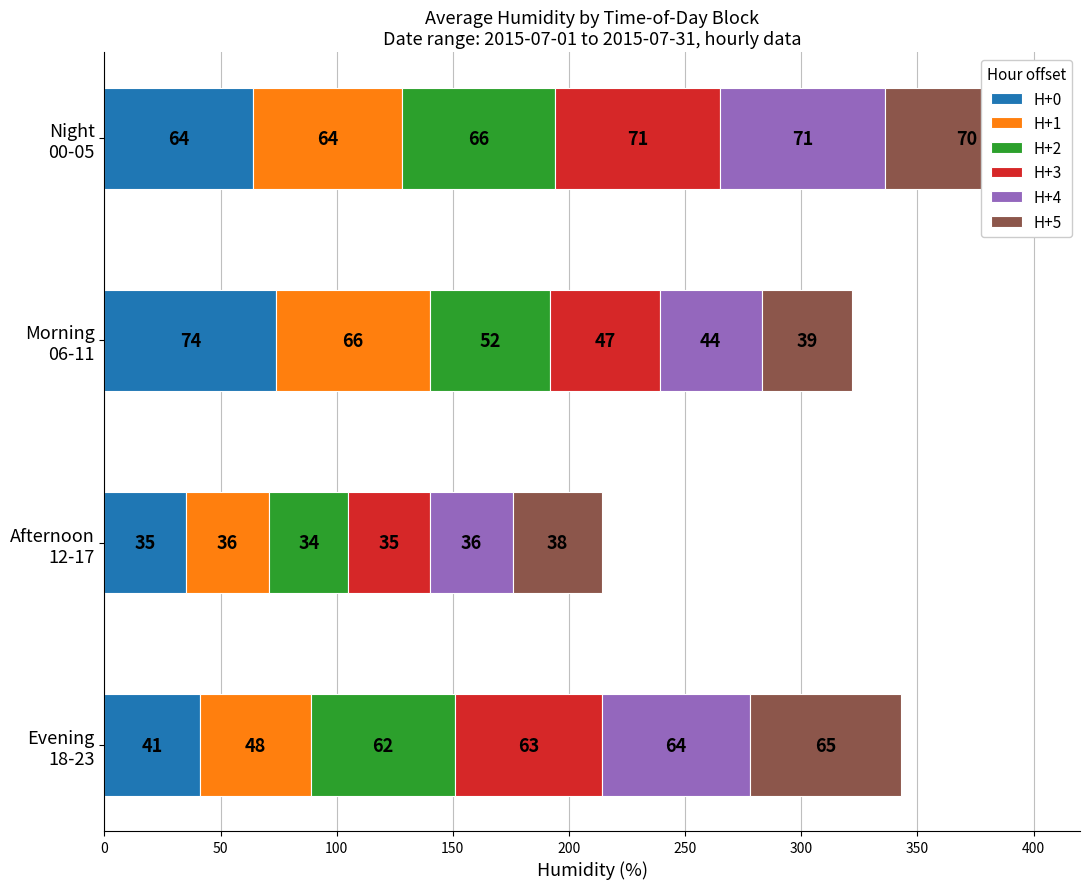

Which series has the largest range (max minus min)?

H+0